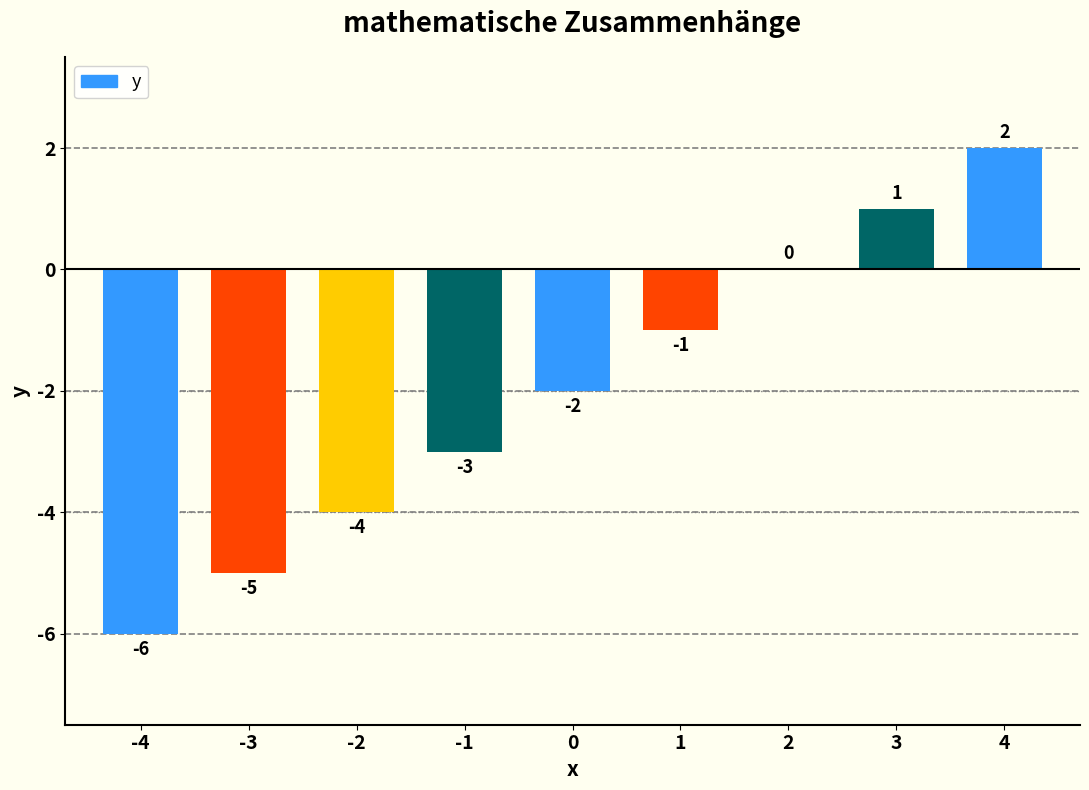

What is the sum of all values?

-18